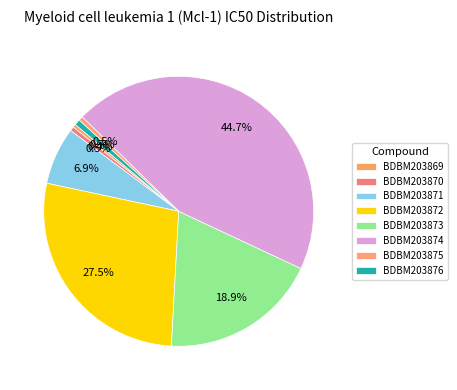

To the nearest percent, what percentage of the pie is BDBM203874?

45%